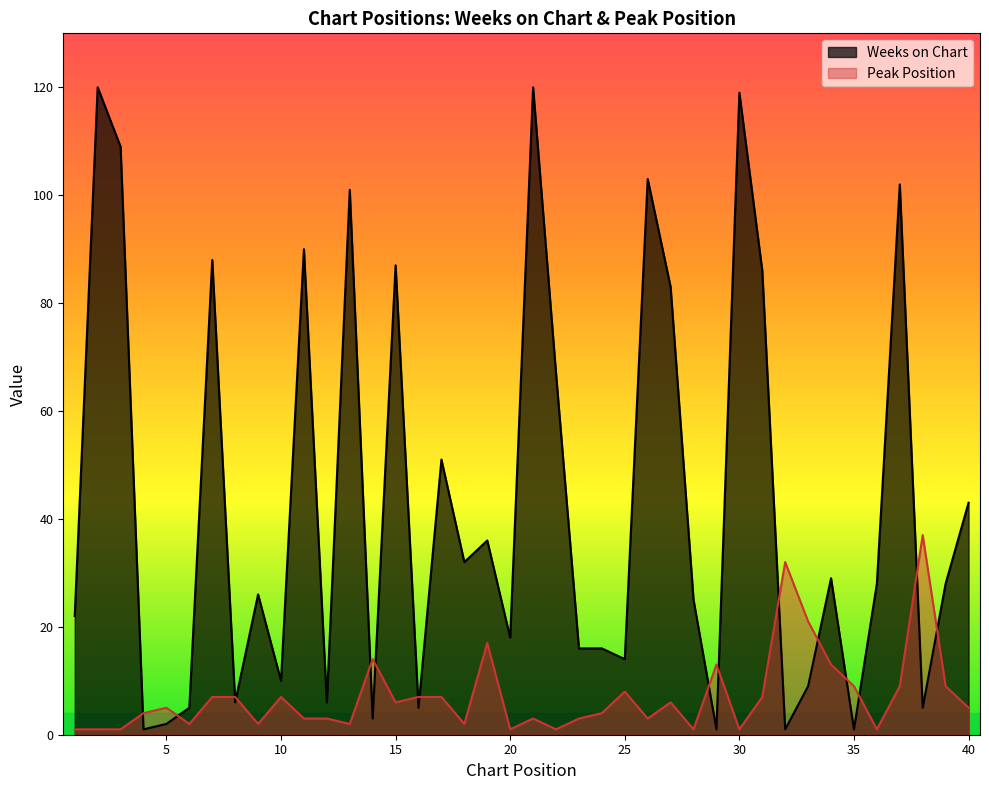

Reading right to left, extract all data points from this chart.

Weeks on Chart: 43	28	5	102	28	1	29	9	1	86	119	1	25	83	103	14	16	16	67	120	18	36	32	51	5	87	3	101	6	90	10	26	6	88	5	2	1	109	120	22
Peak Position: 5	9	37	9	1	9	13	21	32	7	1	13	1	6	3	8	4	3	1	3	1	17	2	7	7	6	14	2	3	3	7	2	7	7	2	5	4	1	1	1